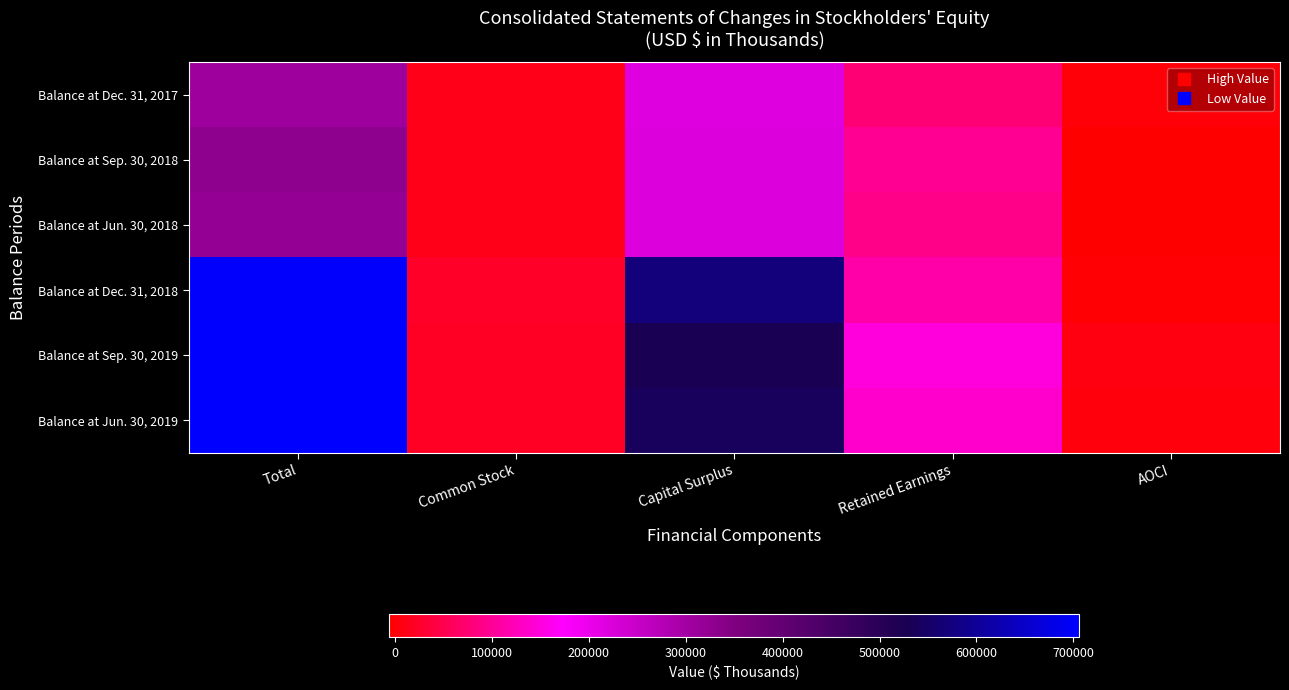

What is the maximum value shown in the chart?

706308